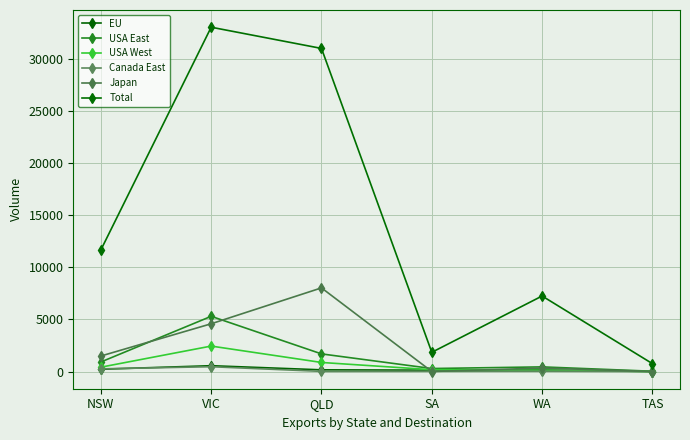

Rank the series at VIC from lowest to highest value.

Canada East, EU, USA West, Japan, USA East, Total